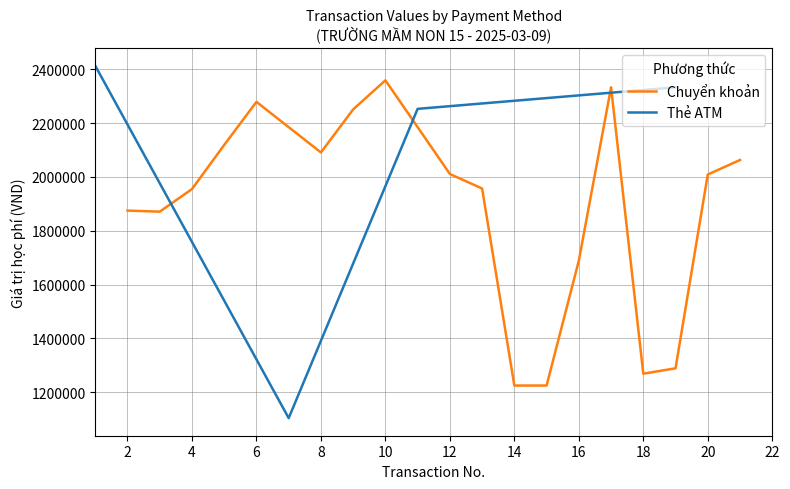

What is the difference between the maximum and minimum values in the Chuyển khoản series?

1134000